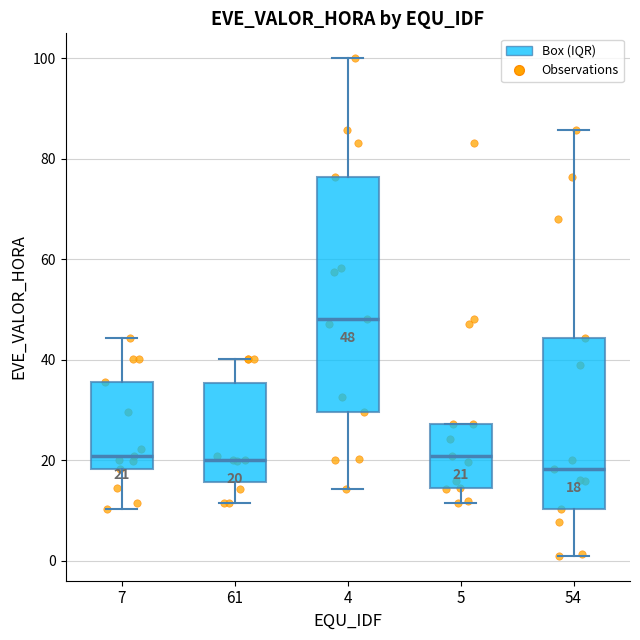

Which box is the tallest, from its lower edge to its upper edge?

4